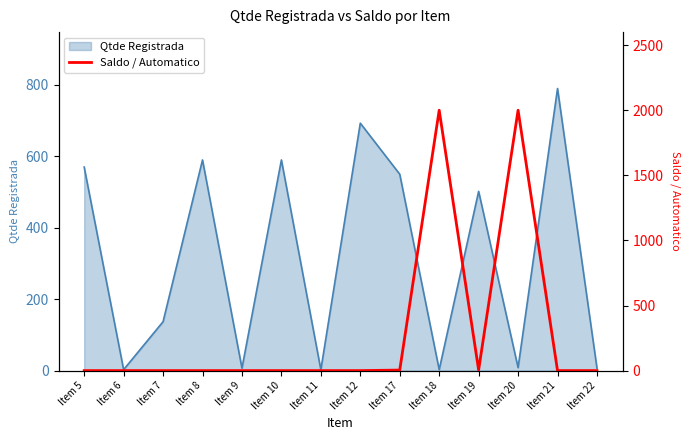

The value of Qtde Registrada at Item 17 is 791.4. True or false?

False